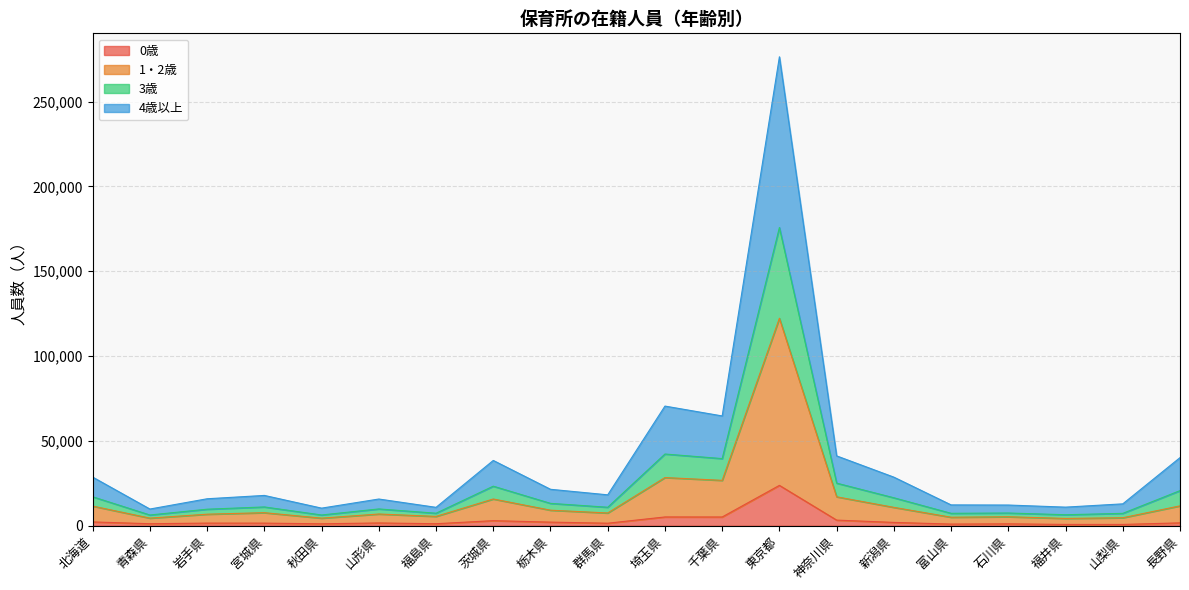

True or false: 4歳以上 and 1・2歳 cross at least once.

False